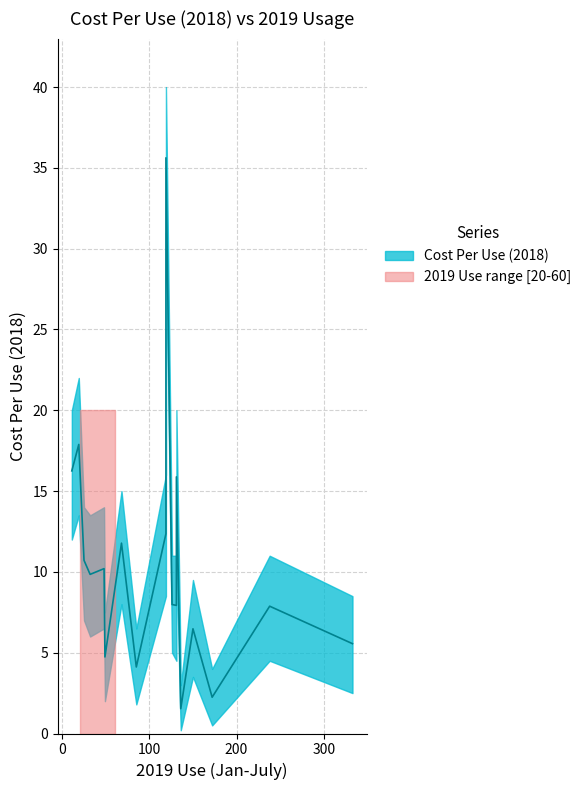

How many interior local valleys (lower than both neighbors) does the data have?

5